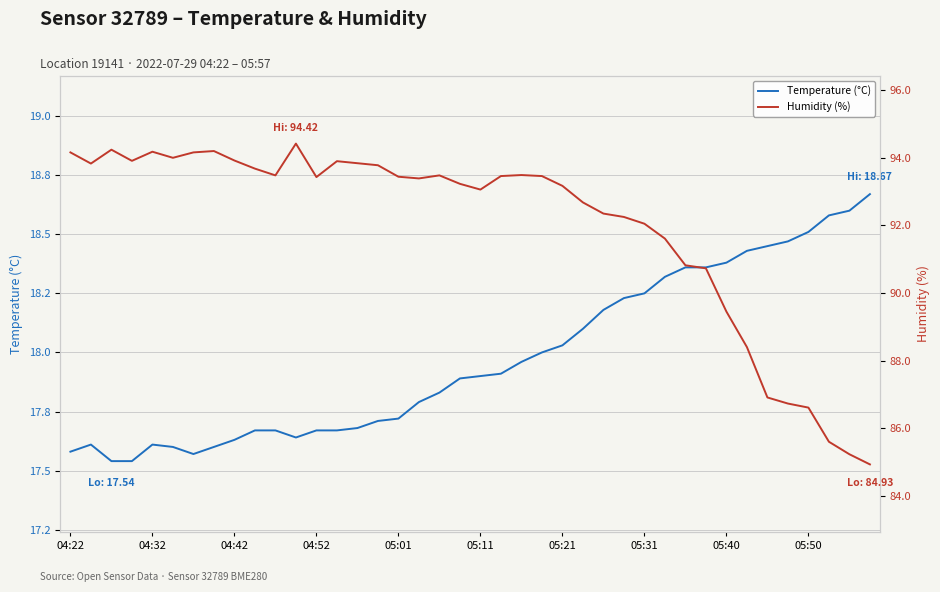

What value does the Humidity (%) series have at 22?

93.5